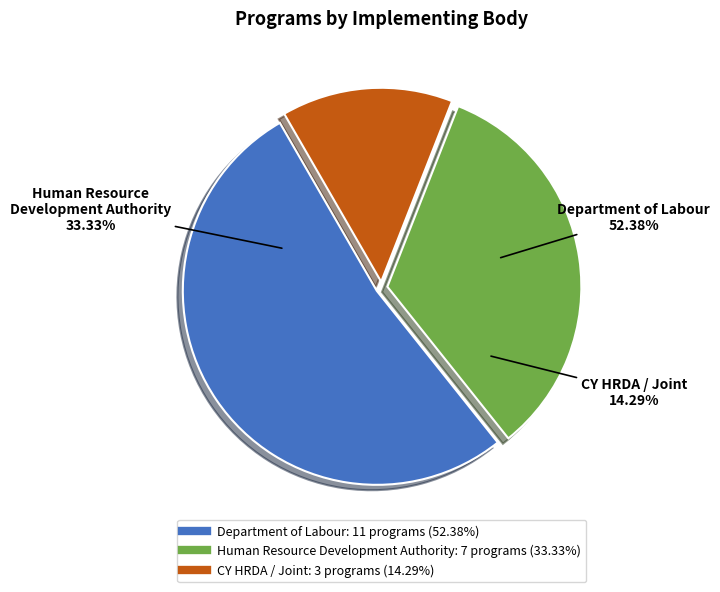

Do Department of Labour and Human Resource Development Authority together represent more than half of the pie?

Yes